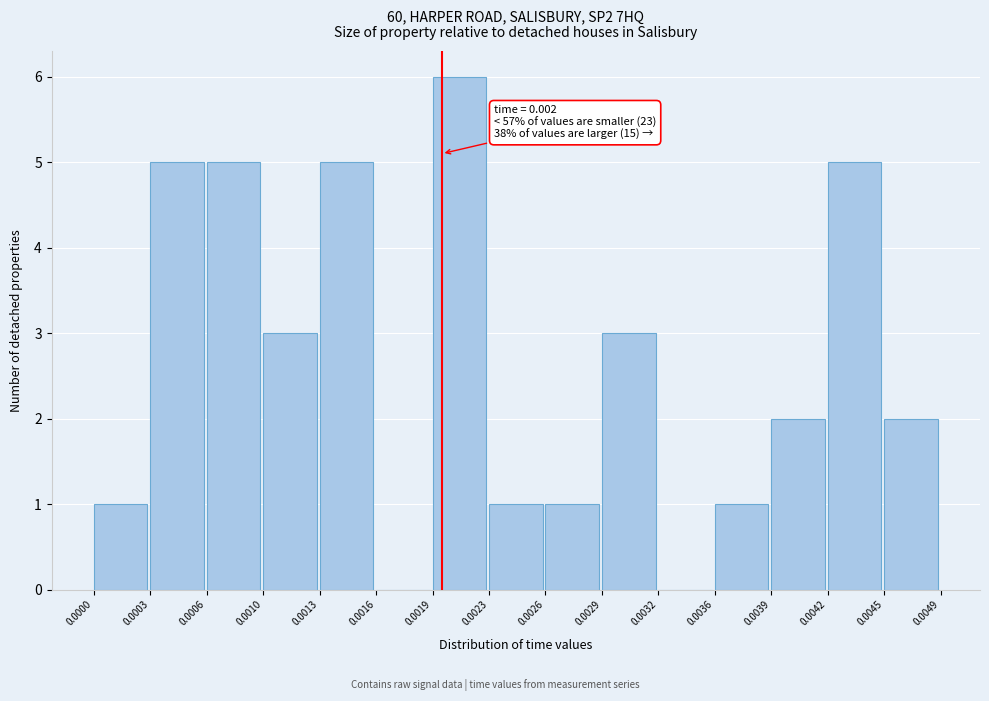

Over which range of the x-axis is the bar tallest?

0.0019 to 0.0023